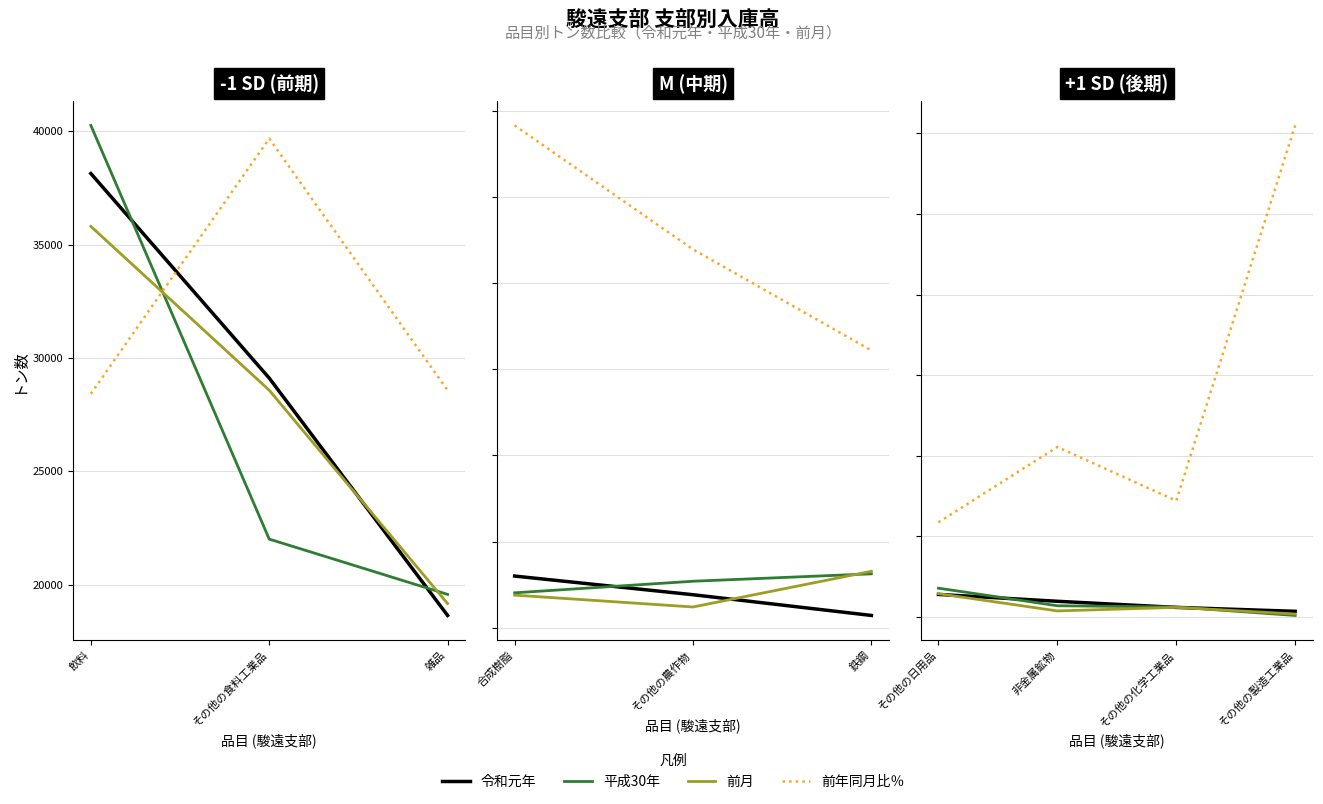

The value of 前月 at その他の日用品 is 1621.1. True or false?

False